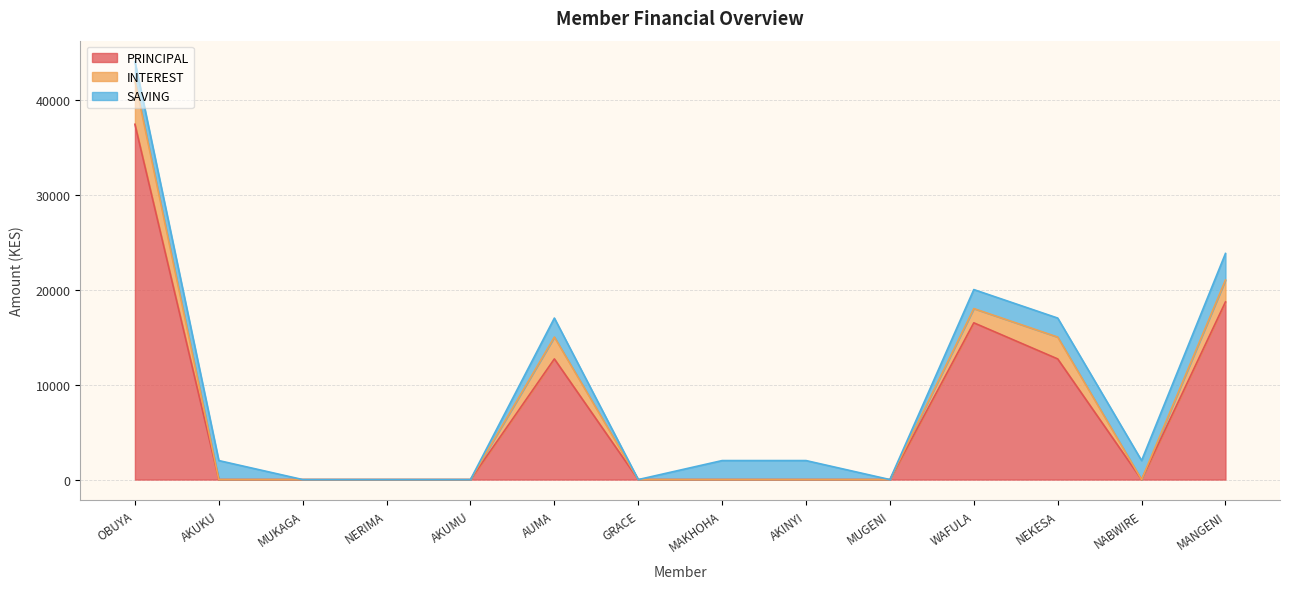

True or false: INTEREST and PRINCIPAL cross at least once.

False